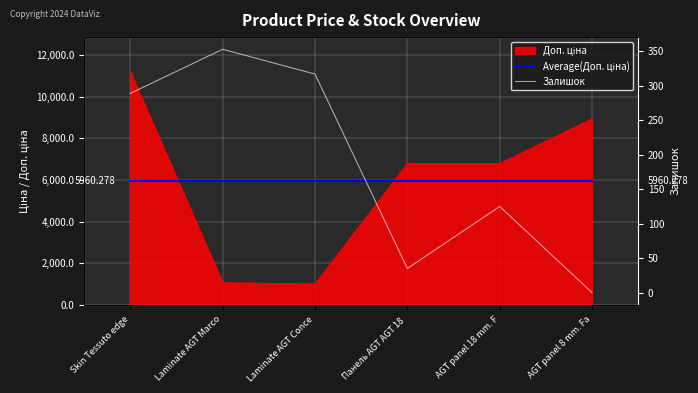

What is the value of the Average(Доп. ціна) point at the 1st from the left?

5960.3